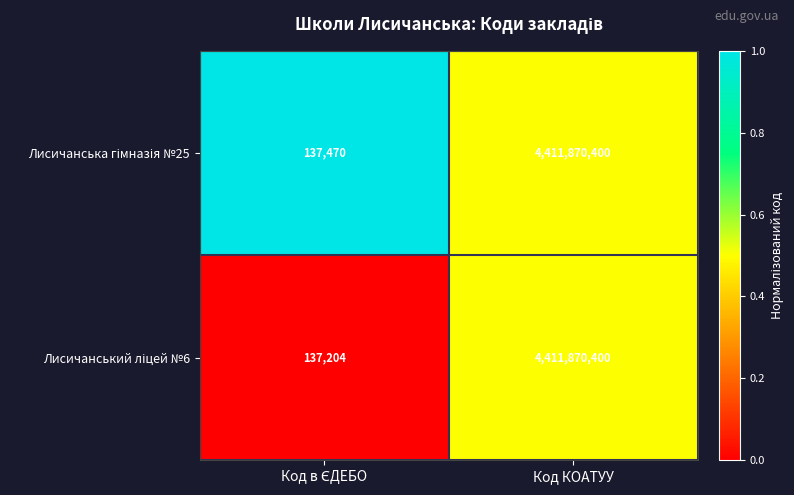

What is the greatest value displayed?

4411870400